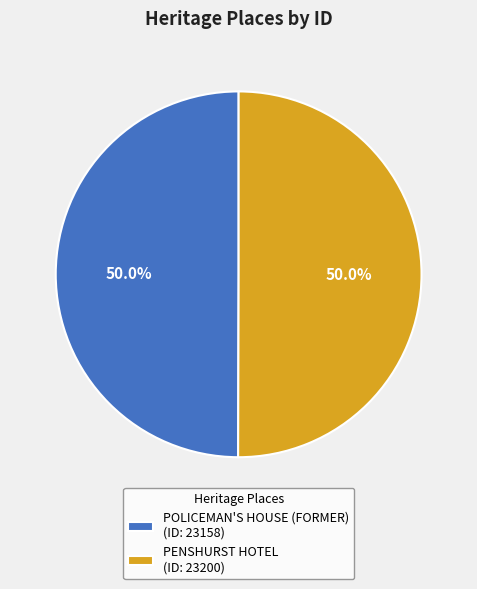

Count the number of slices in the pie.

2